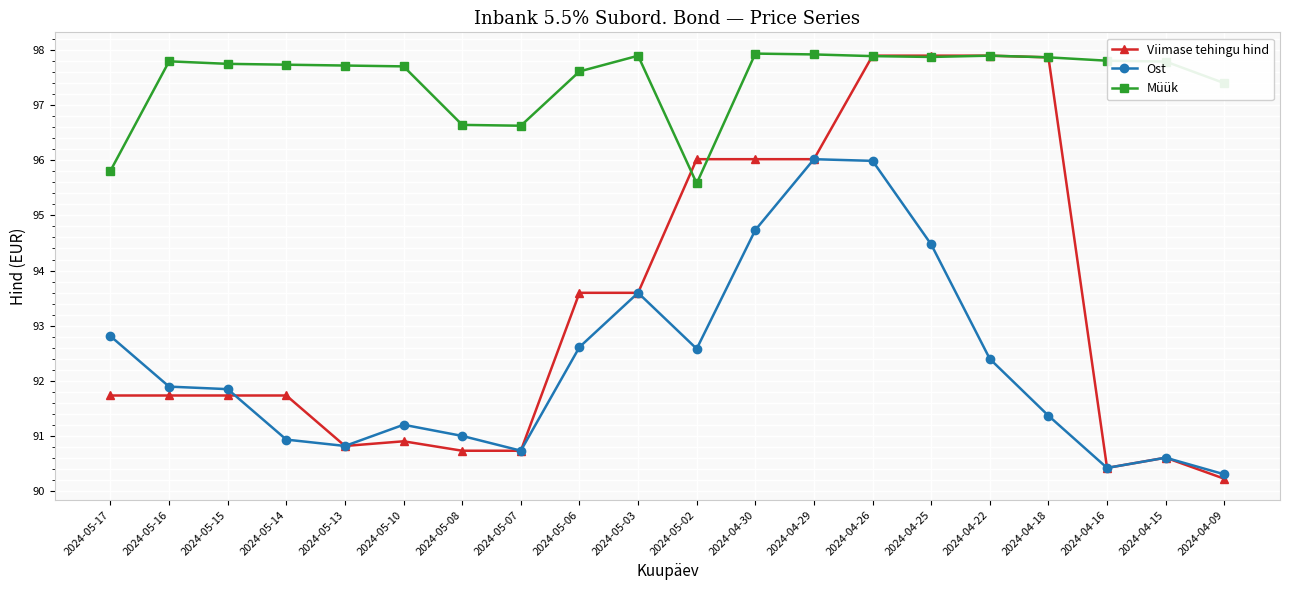

How many data points in Viimase tehingu hind are above 91?

13